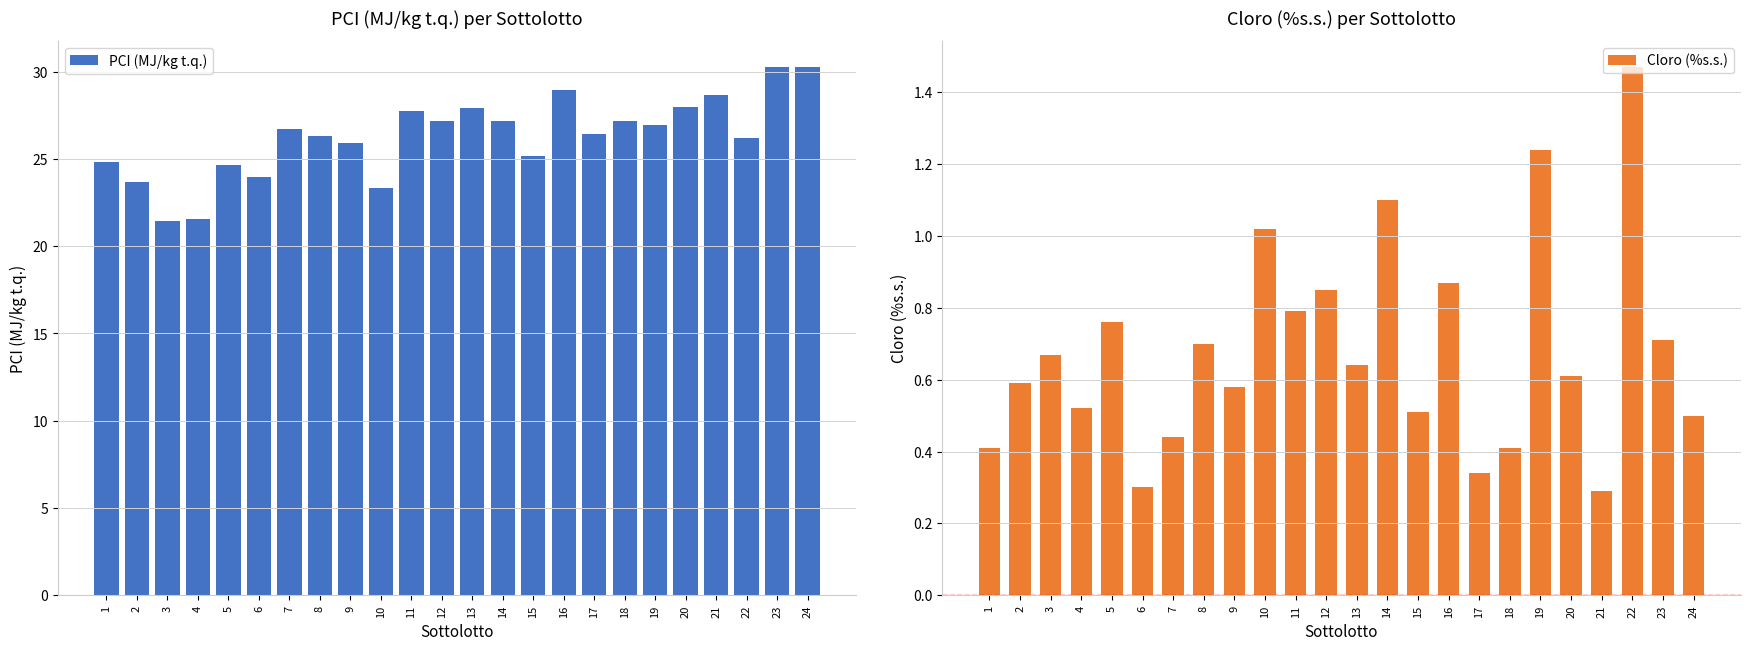

At which label does PCI (MJ/kg t.q.) reach its peak?

23